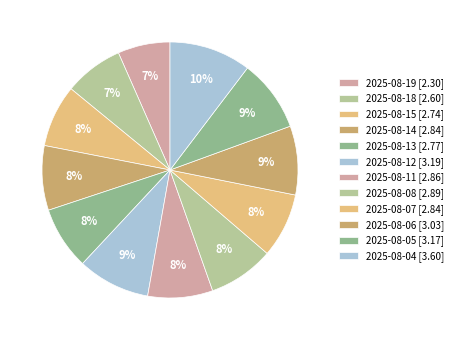

Which category has the biggest portion of the pie?

2025-08-04